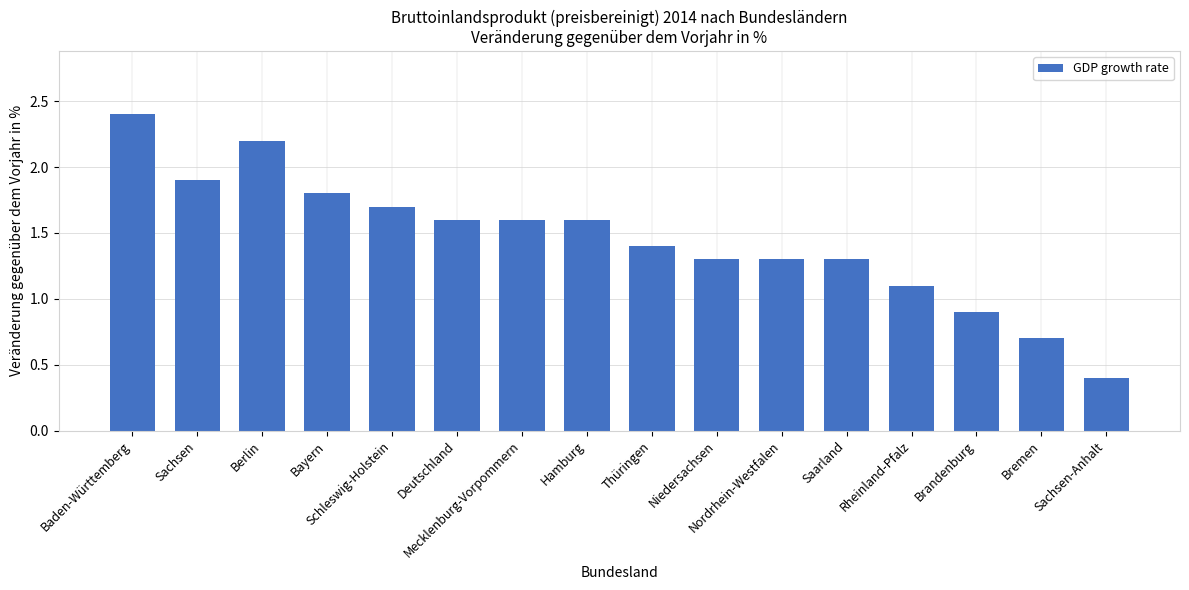

What is the greatest value displayed?

2.4